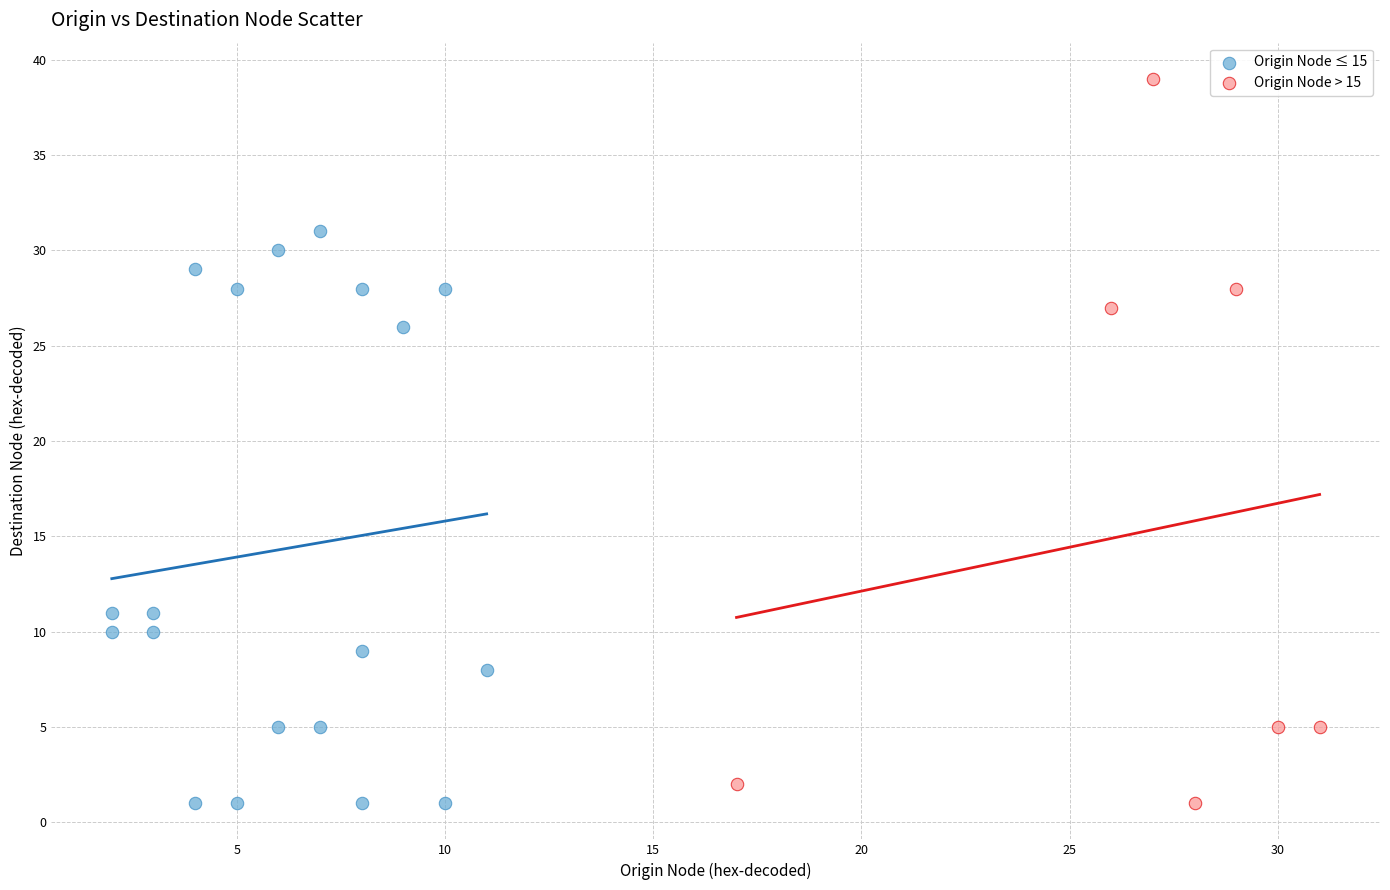

Which series has the widest spread of Y values?

Origin Node > 15